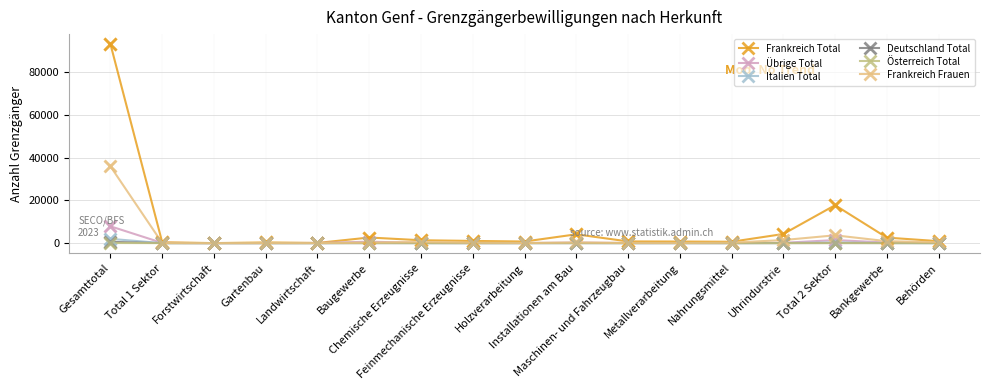

Which series has the widest spread of values?

Frankreich Total